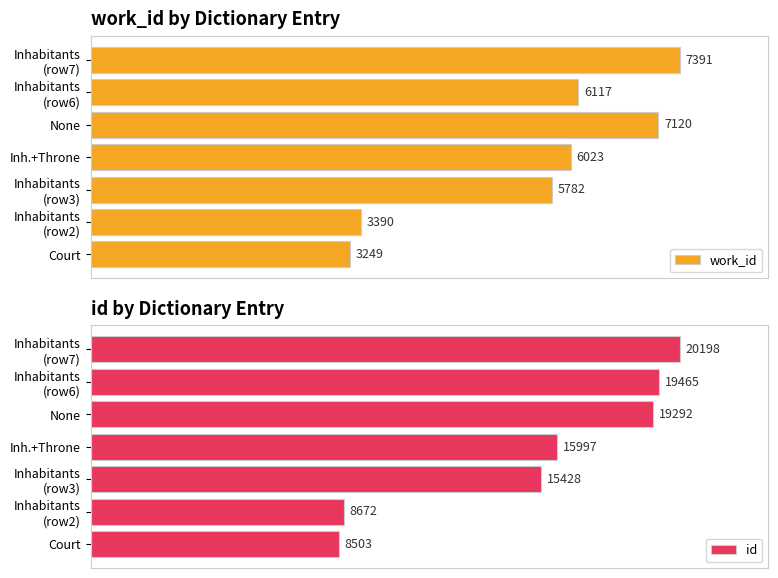

How many values in the id series exceed 15997?

3